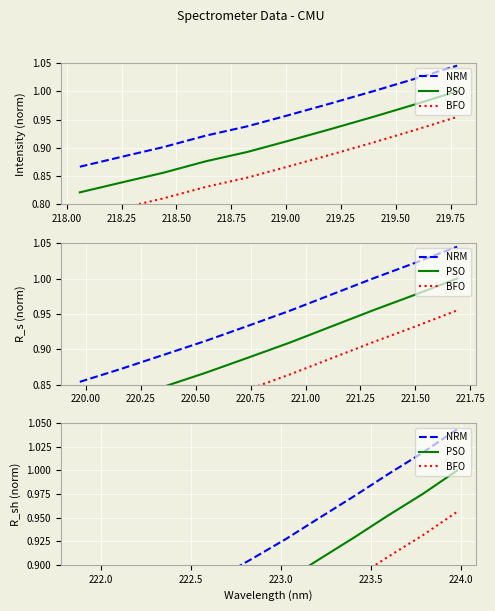

Rank the series at 219.25 from highest to lowest value.

NRM, PSO, BFO